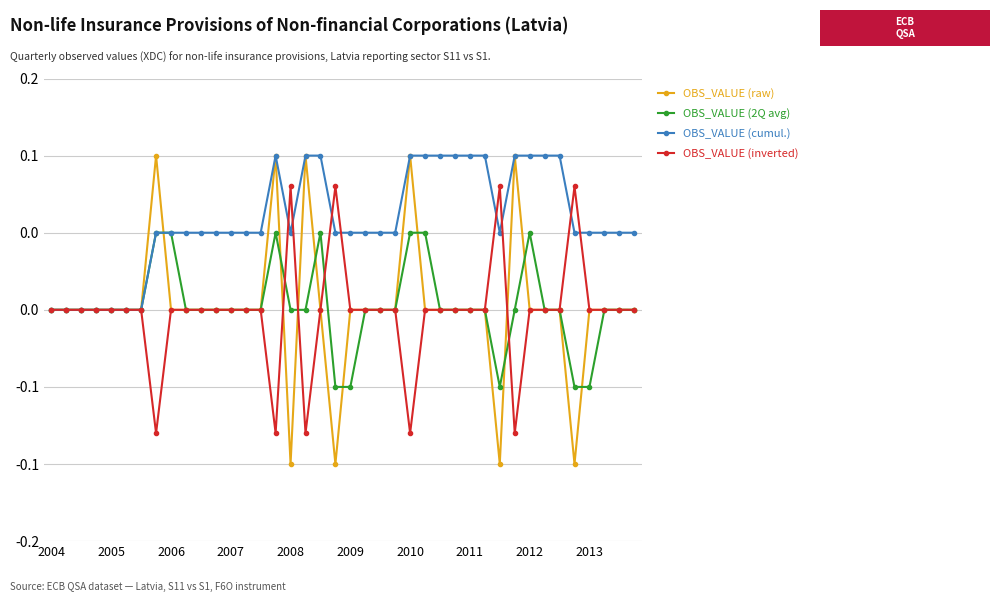

At which category does OBS_VALUE (raw) reach its first local peak?

2005